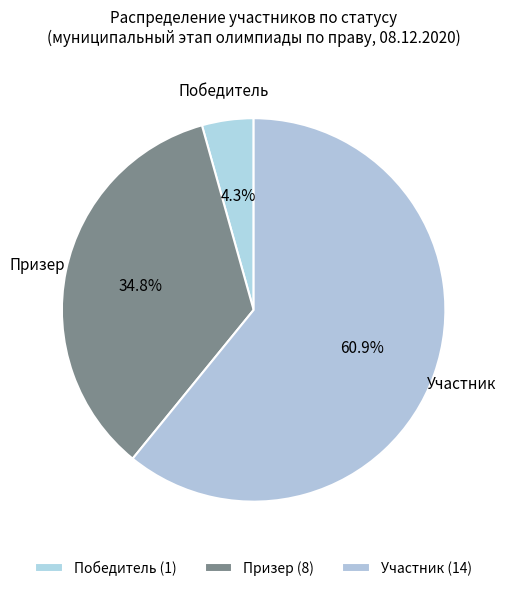

Which category has the smallest portion of the pie?

Победитель